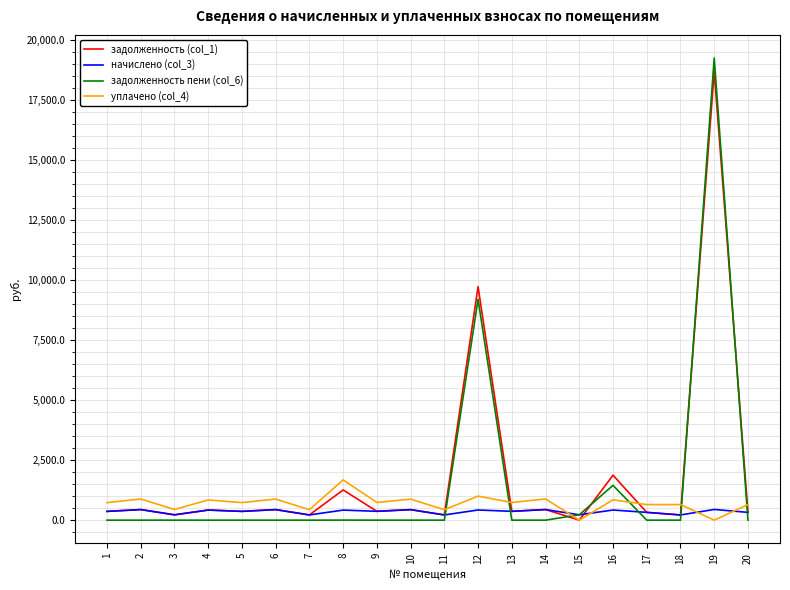

Where does the начислено (col_3) series first go above 368?

2